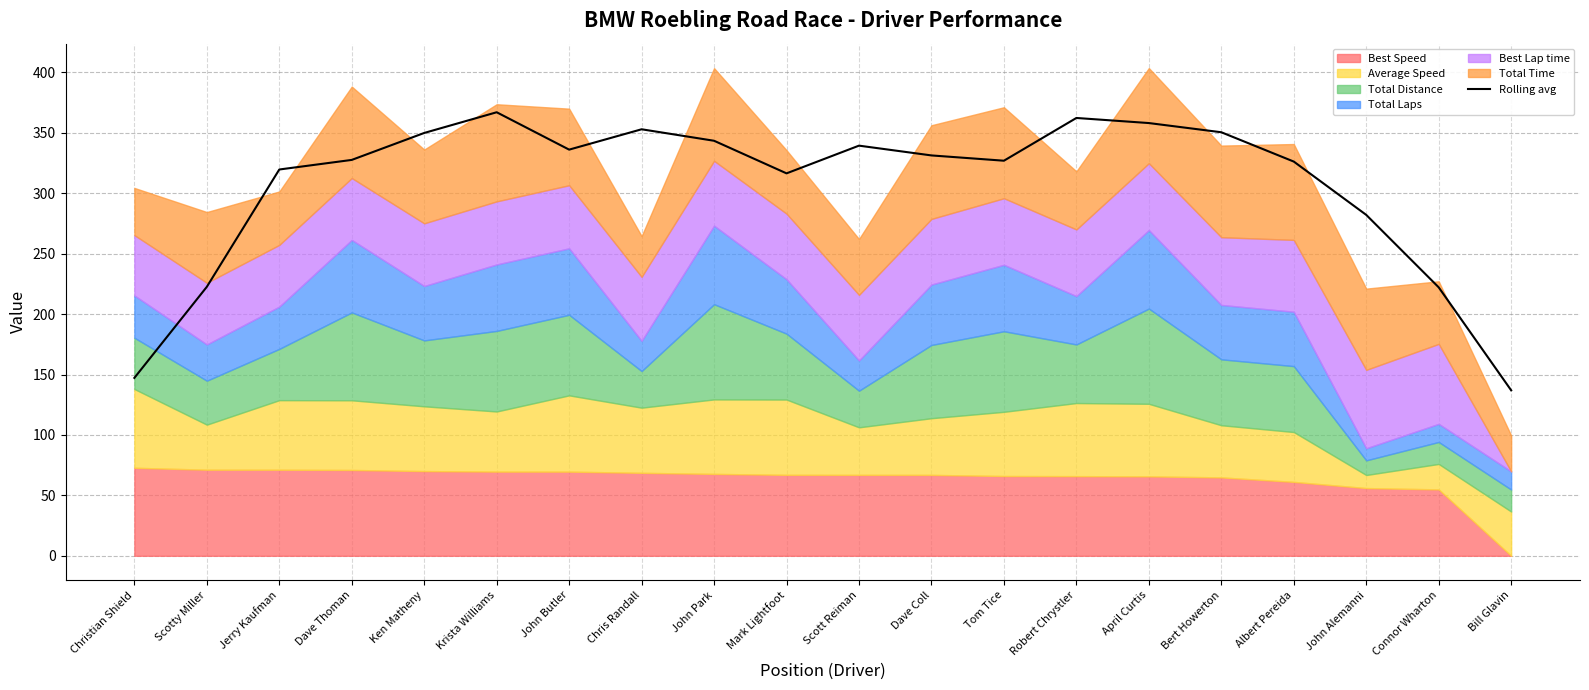

At which label does the data first exceed 331?

Ken Matheny